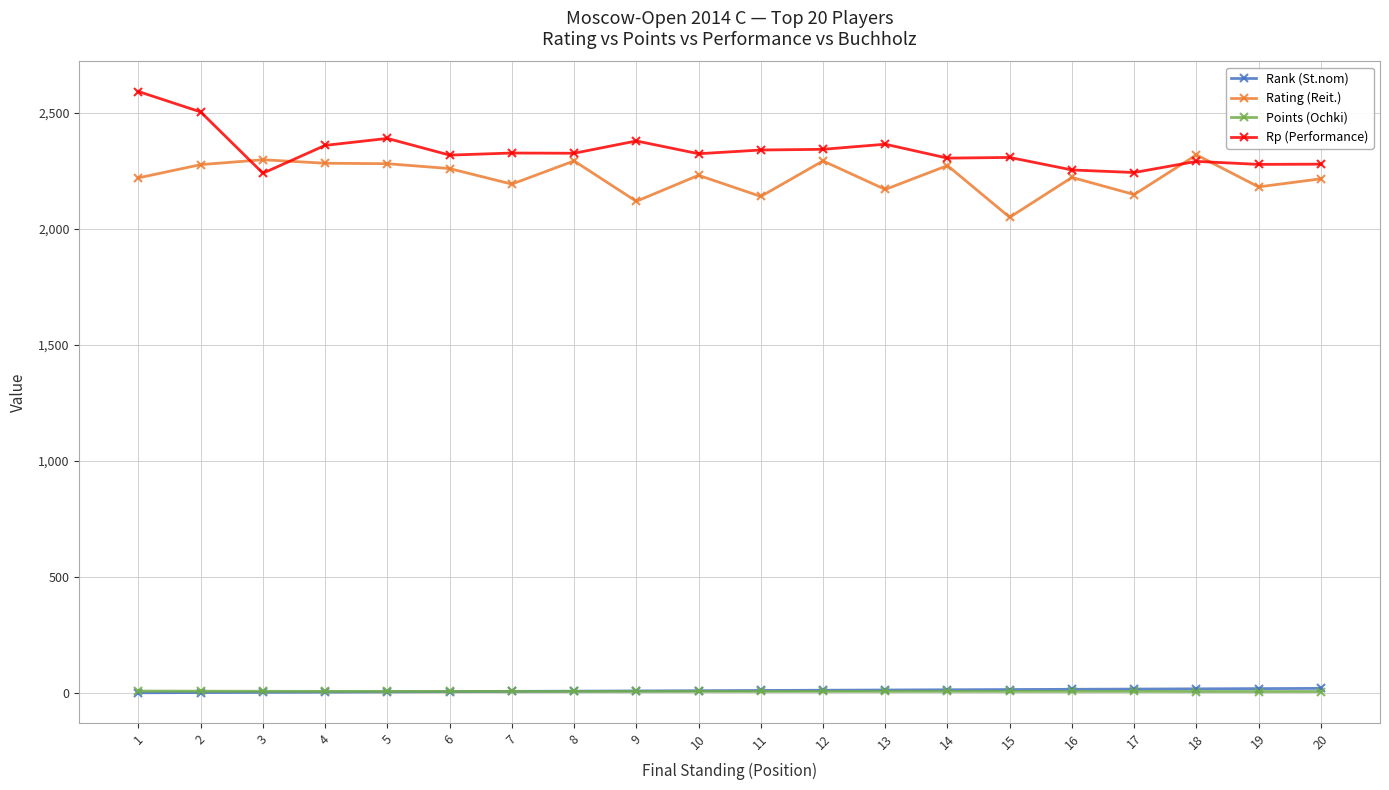

What is the value of the Rp (Performance) point at the 15th from the left?

2308.0